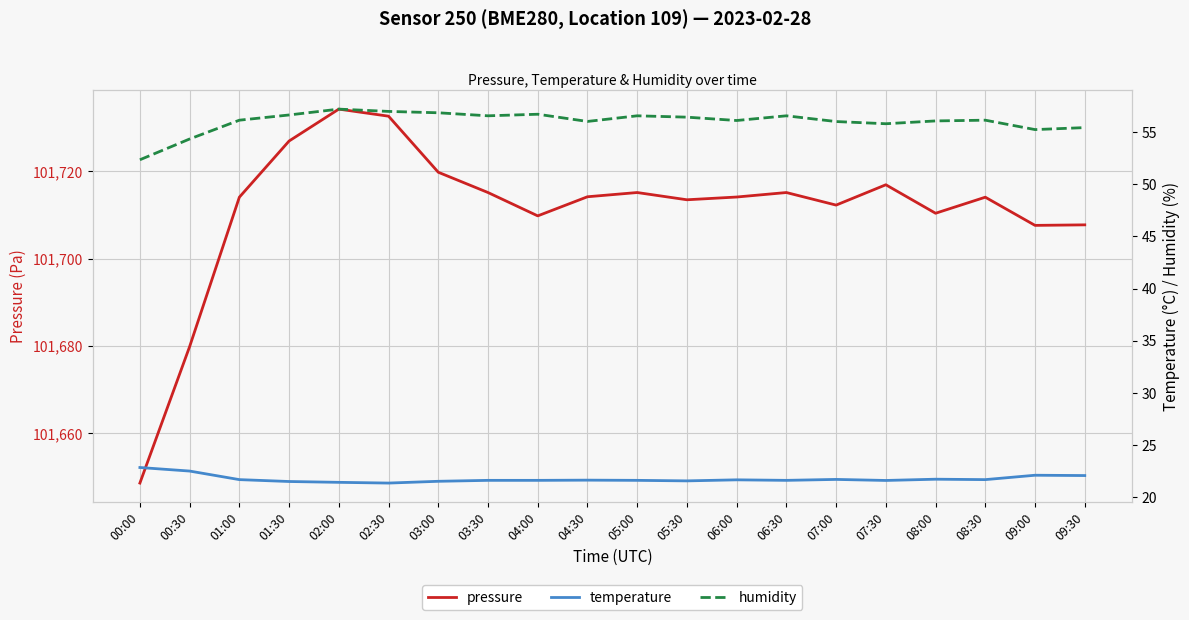

Is the value of temperature at 06:00 greater than the value of pressure at 09:00?

No